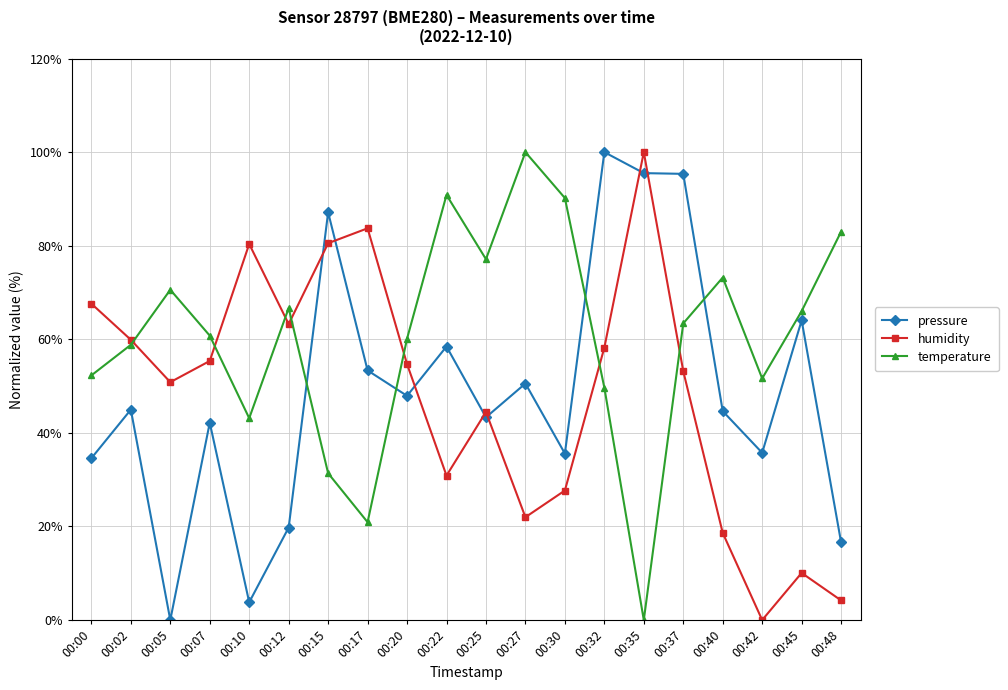

What is the sum of all temperature values?

1209.8